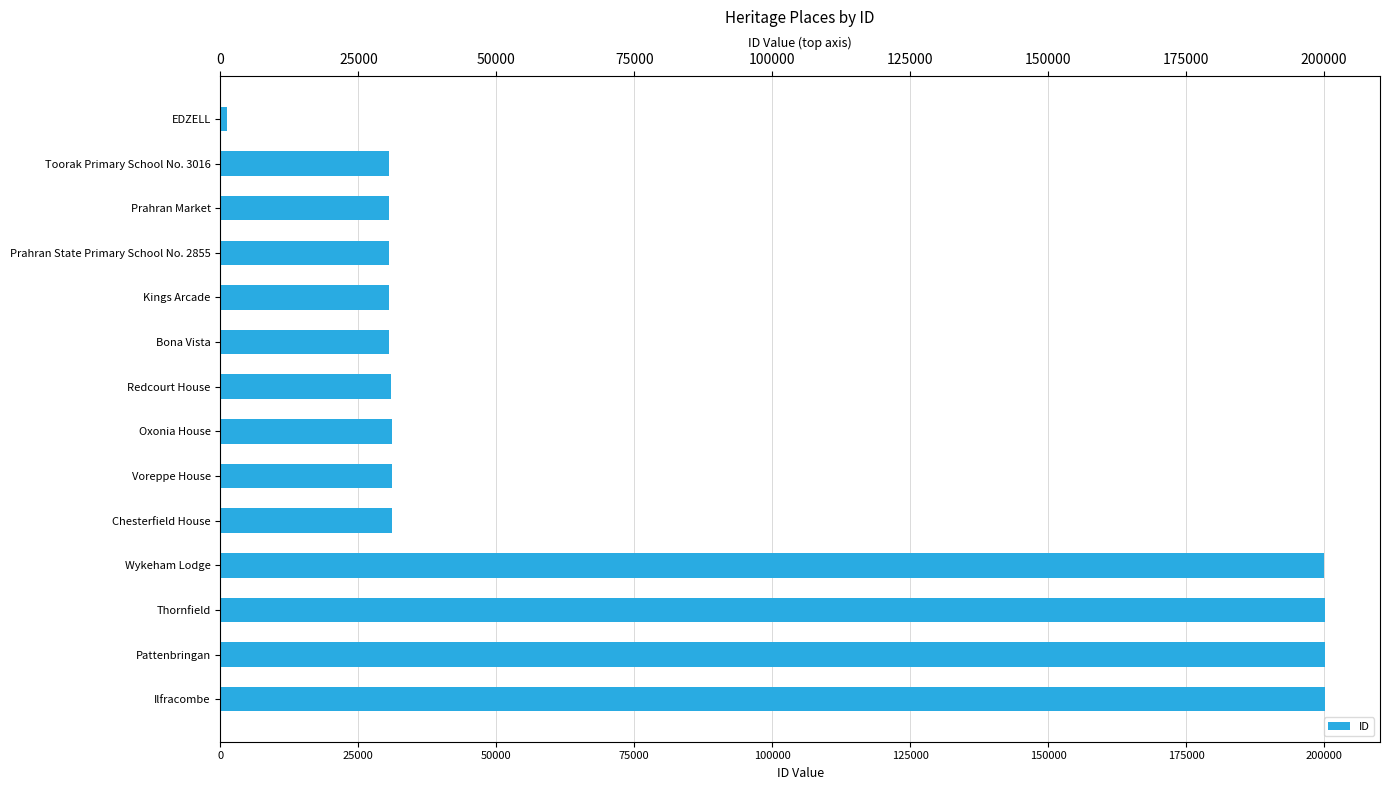

What is the difference between the maximum and minimum values?

198982